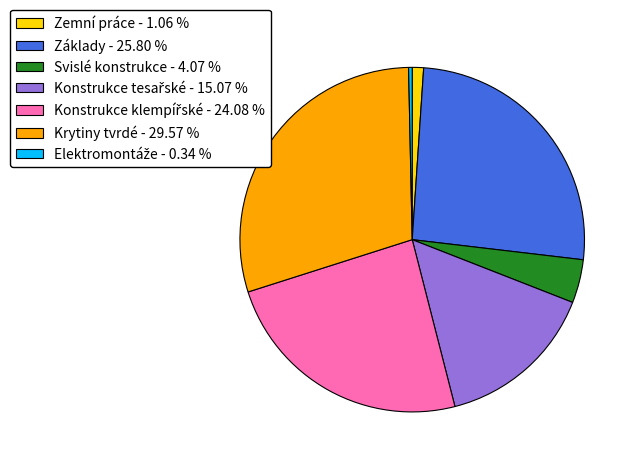

Does any single category account for the majority?

No